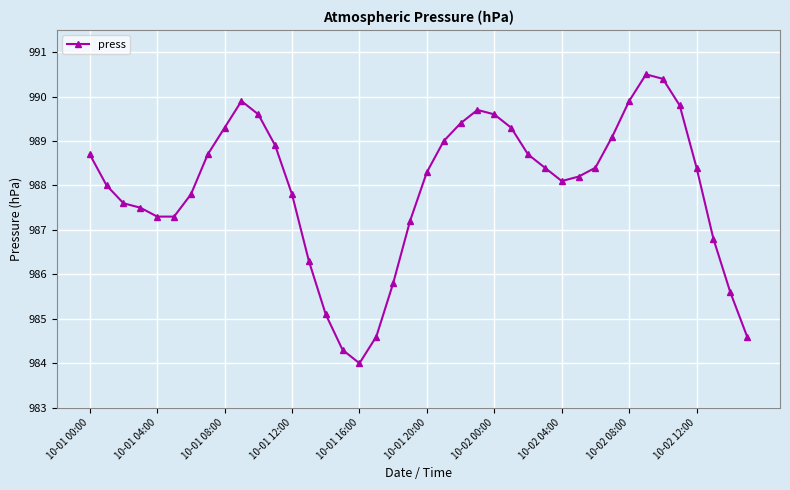

What is the difference between the maximum and second lowest values?

6.2